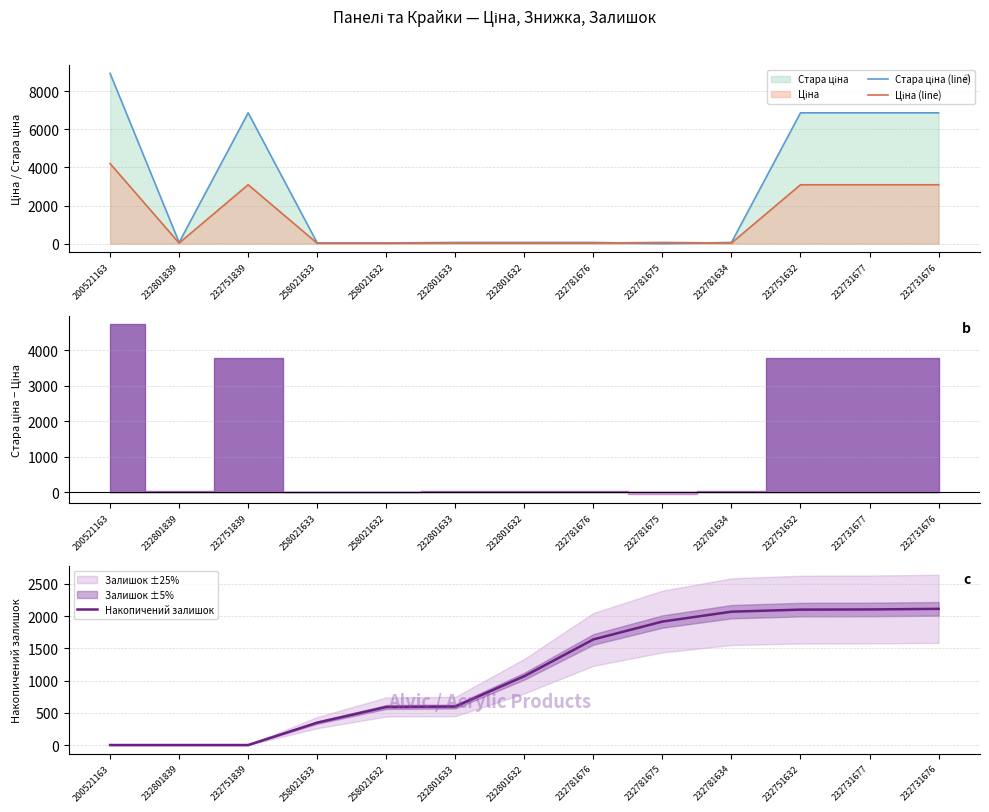

What is the difference between the highest and lowest values at 232751632?

4767.4